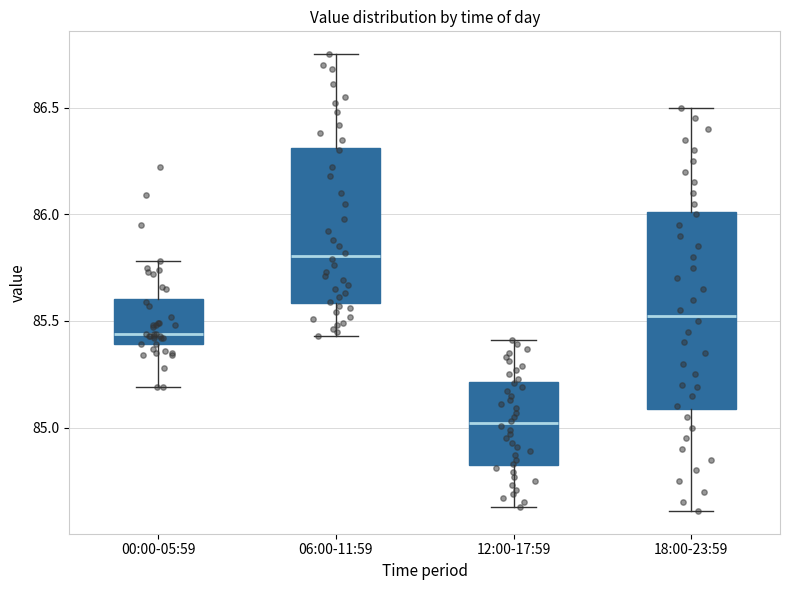

Reading left to right, transcribe this box plot: for each box, give where its median line is, the range the box spans, and where its two whiskers end, as read against the y-axis. The values are not printed on the chart, so give them approximately, as read against the axis.

00:00-05:59: median 85.45, box 85.40 to 85.60, whiskers 85.20 to 85.80
06:00-11:59: median 85.80, box 85.60 to 86.30, whiskers 85.45 to 86.75
12:00-17:59: median 85.00, box 84.85 to 85.20, whiskers 84.65 to 85.40
18:00-23:59: median 85.55, box 85.10 to 86.00, whiskers 84.60 to 86.50